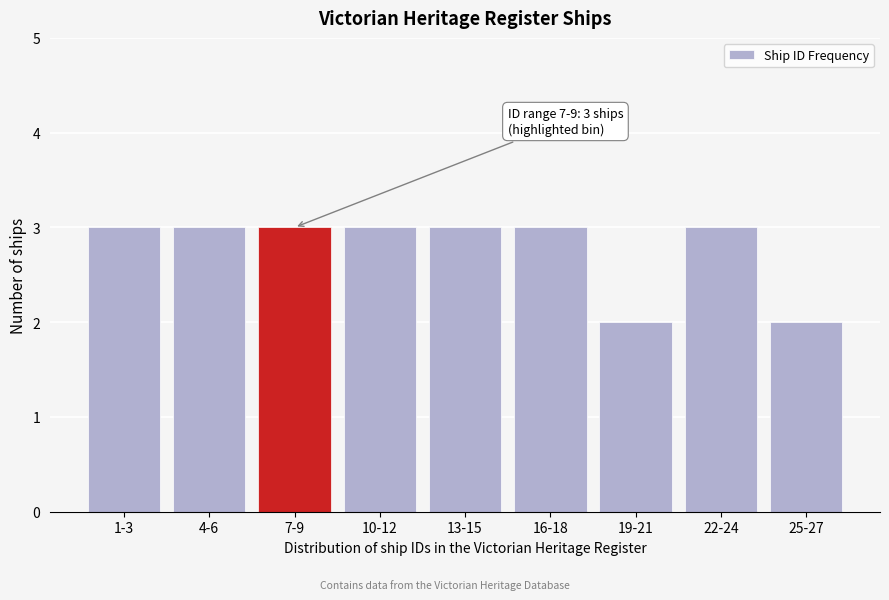

Reading left to right, extract all data points from this chart.

1-3=3	4-6=3	7-9=3	10-12=3	13-15=3	16-18=3	19-21=2	22-24=3	25-27=2